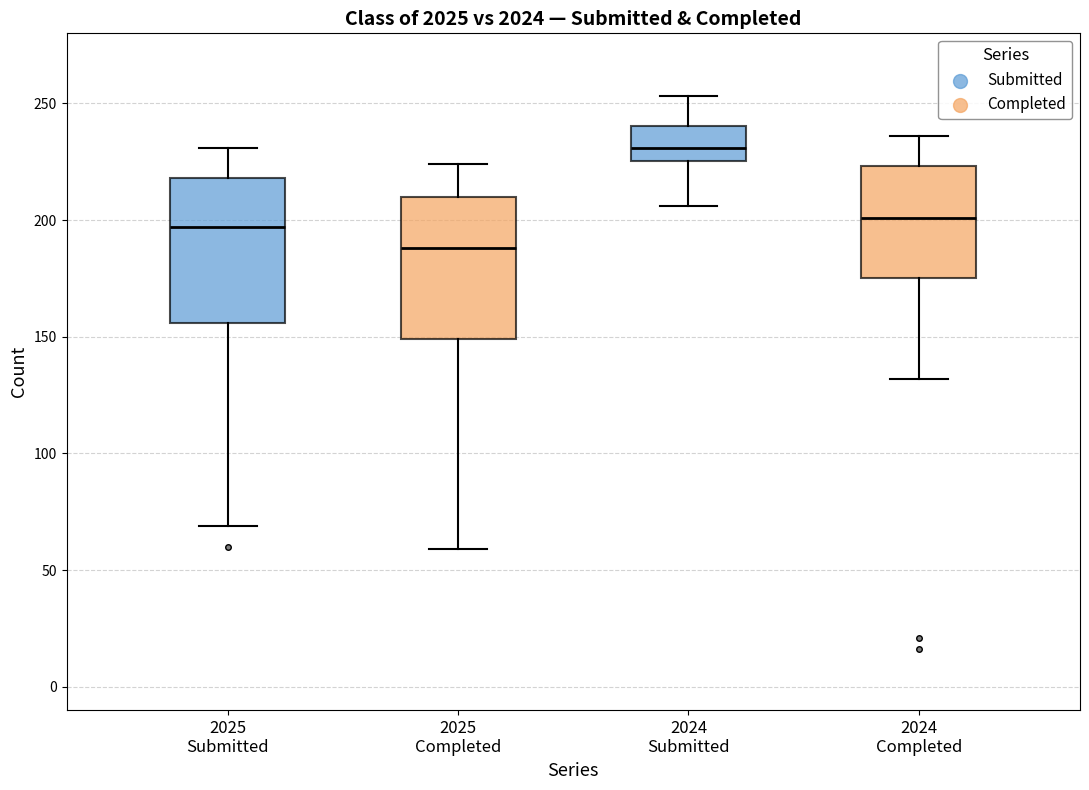

Reading left to right, read every box against the y-axis: the position of its median line, the range the box covers, and the ends of its whiskers. The values are not printed on the chart, so give them approximately, as read against the axis.

2025 Submitted: median 195, box 155 to 220, whiskers 70 to 230
2025 Completed: median 190, box 150 to 210, whiskers 60 to 225
2024 Submitted: median 230, box 225 to 240, whiskers 205 to 255
2024 Completed: median 200, box 175 to 225, whiskers 130 to 235